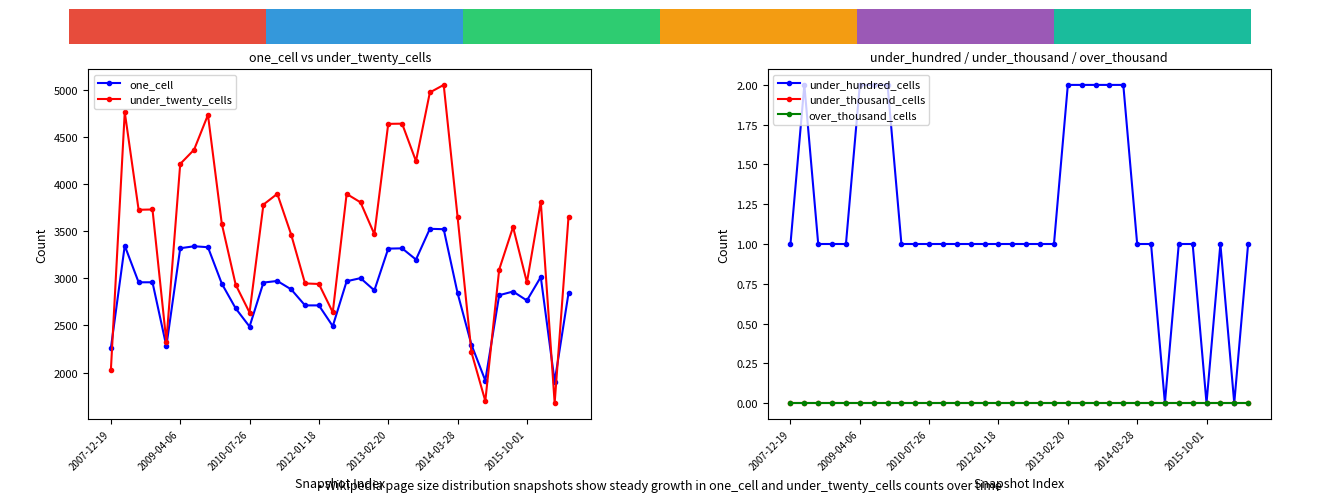

What is the highest value of the one_cell series?

3524